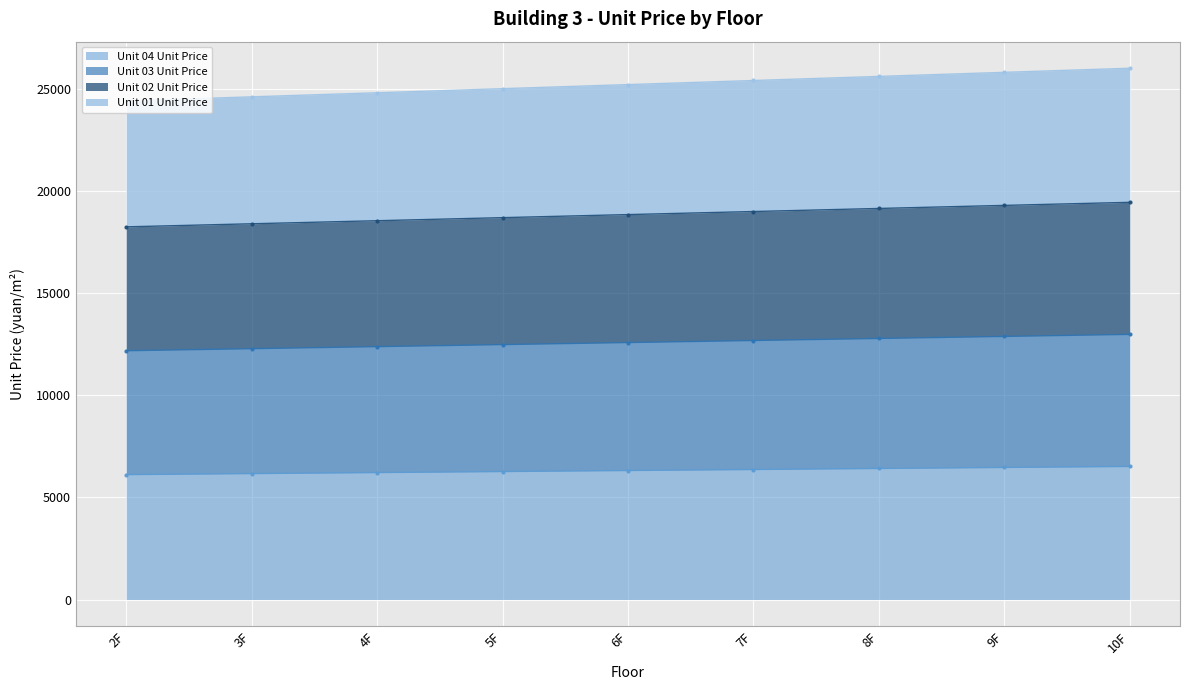

Rank the series at 2F from lowest to highest value.

Unit 04 Unit Price, Unit 03 Unit Price, Unit 02 Unit Price, Unit 01 Unit Price